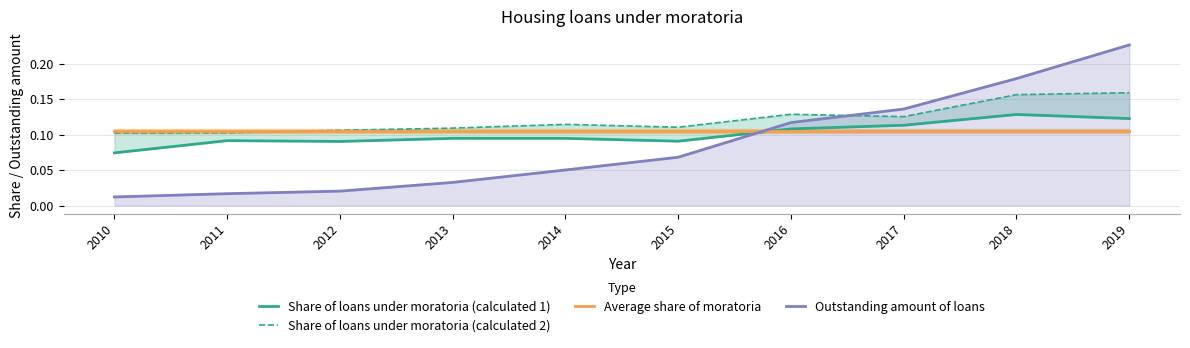

What is the sum of all Outstanding amount of loans values?

0.9